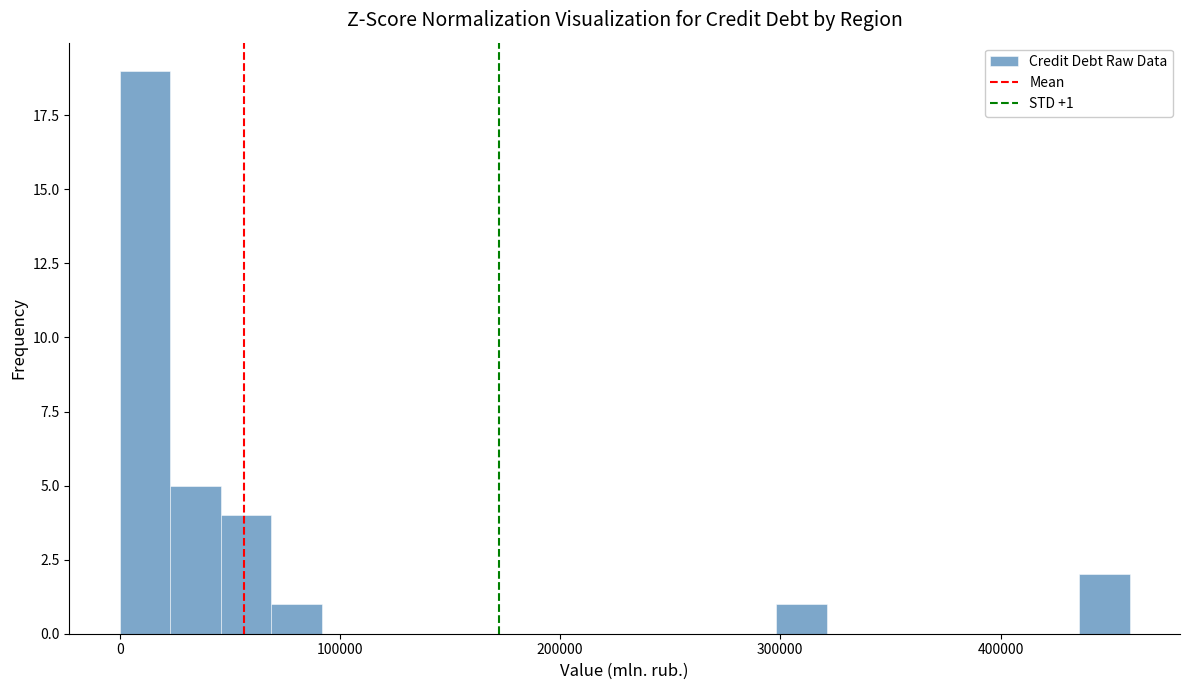

Around what value on the x-axis is the tallest bar? Give the approximate position of its centre, as read against the axis.

10000